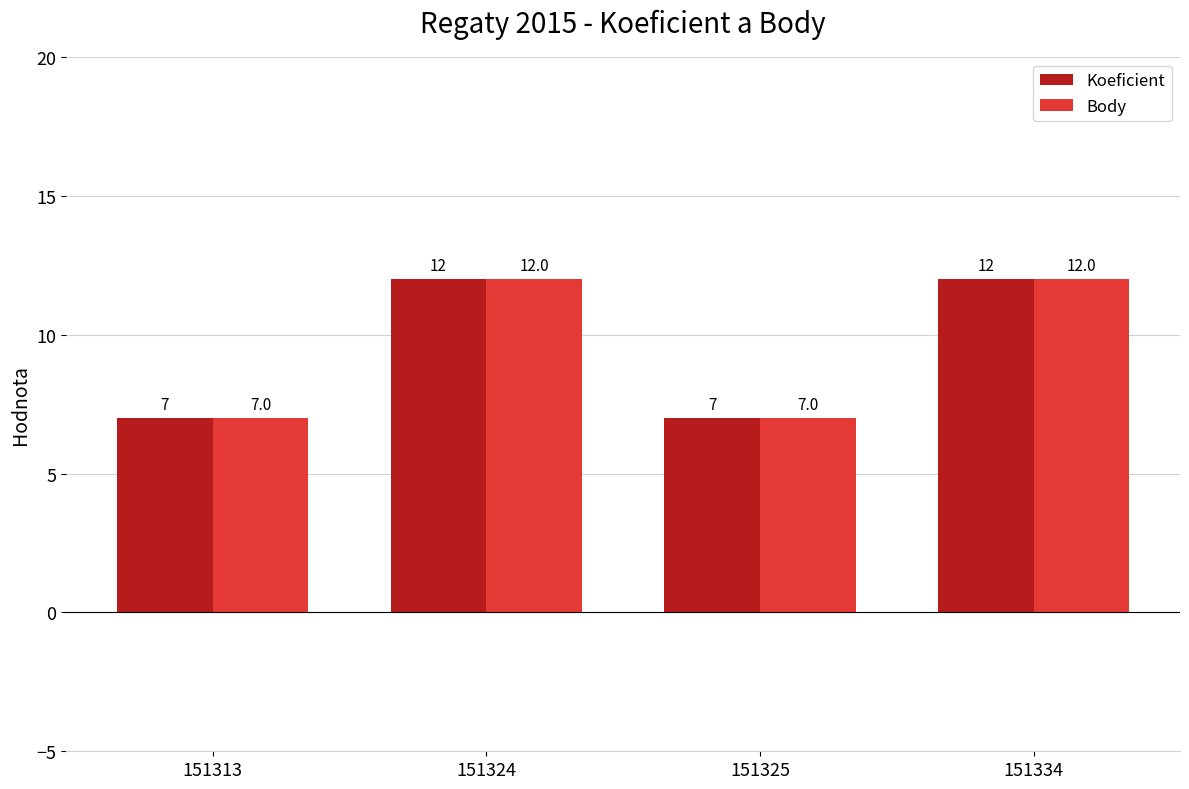

How many groups of bars are there?

4